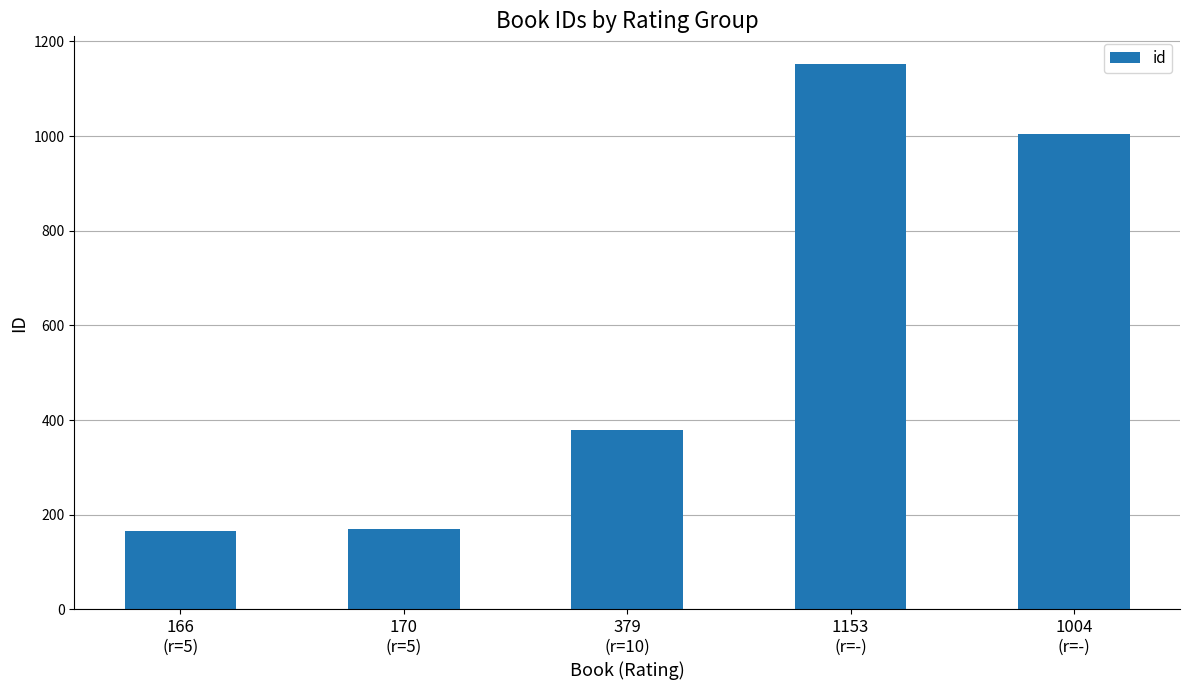

What is the sum of all values?

2872